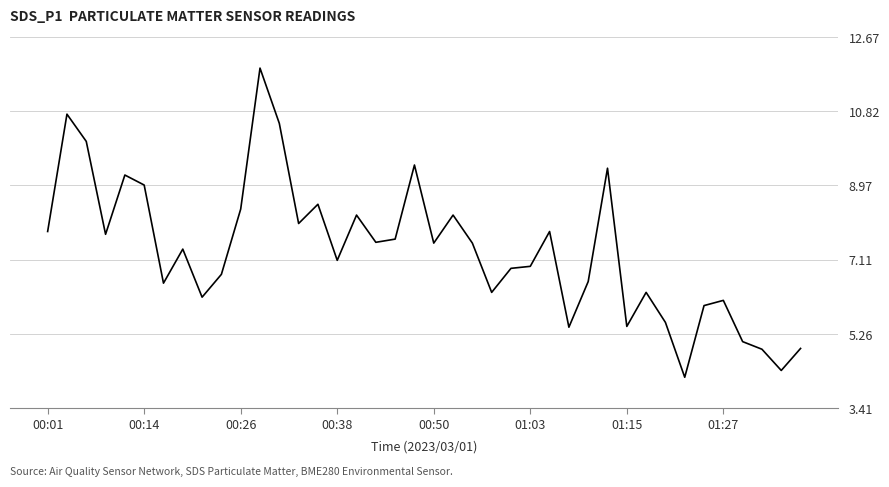

True or false: there are more than 2 points higher than both neighbors.

True